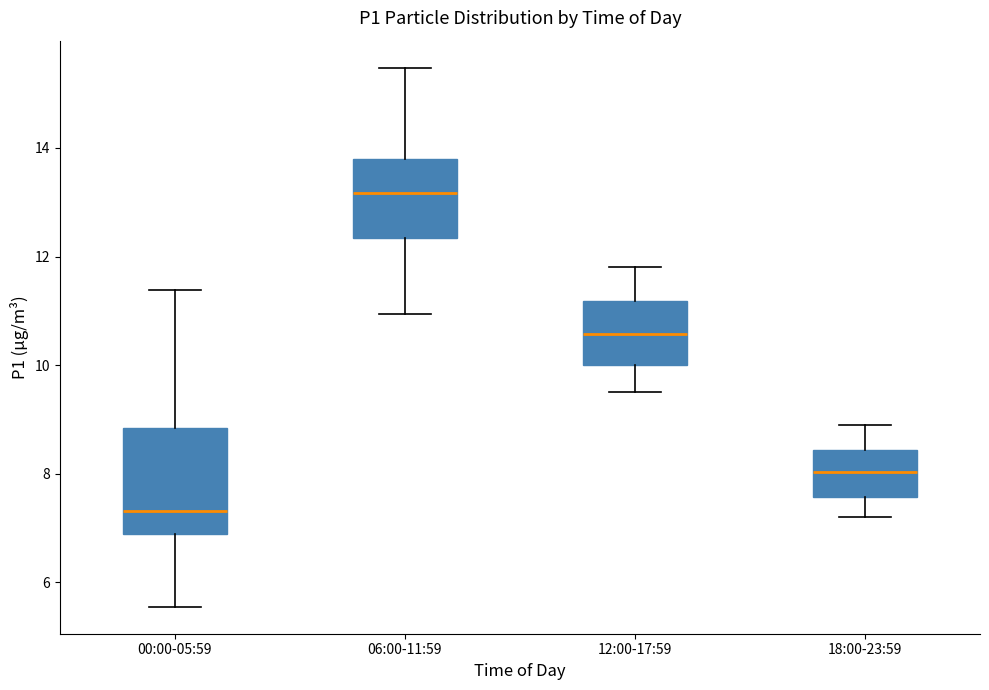

Which box is the tallest, from its lower edge to its upper edge?

00:00-05:59